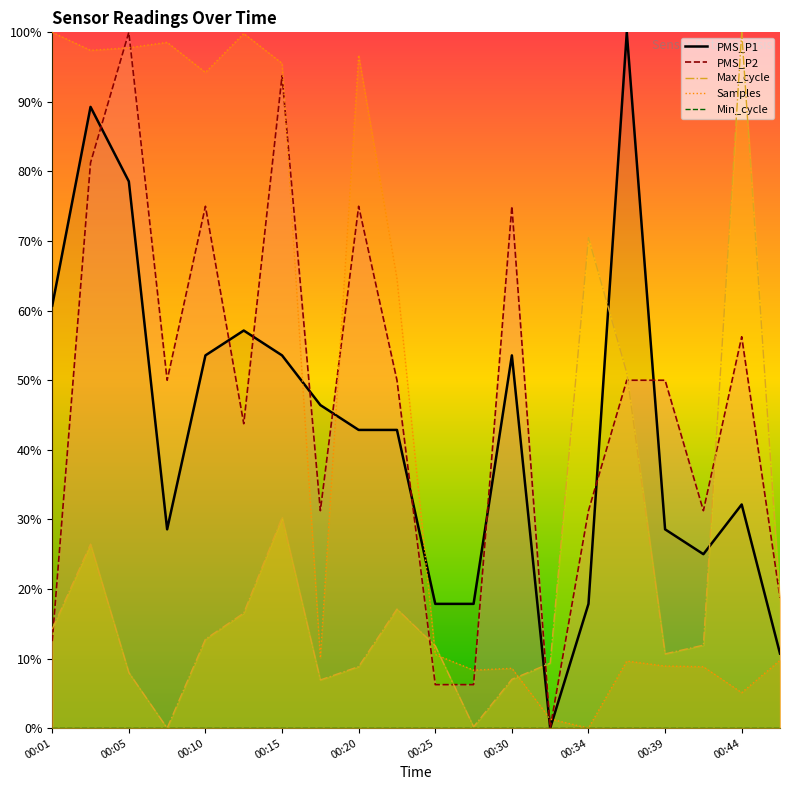

How many interior local valleys does the Samples series have?

6